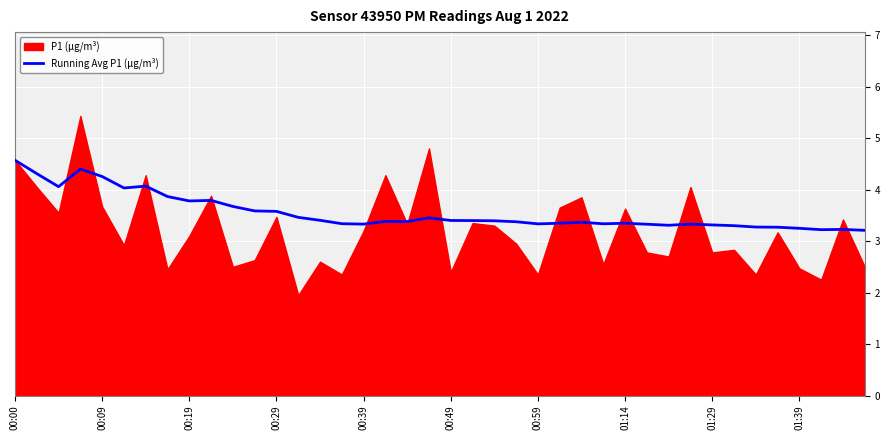

What is the difference between the second highest and minimum values?

1.2